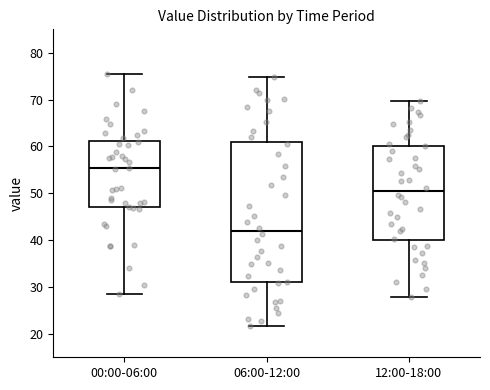

Reading left to right, read every box against the y-axis: the position of its median line, the range the box covers, and the ends of its whiskers. The values are not printed on the chart, so give them approximately, as read against the axis.

00:00-06:00: median 55, box 47 to 61, whiskers 28 to 76
06:00-12:00: median 42, box 31 to 61, whiskers 22 to 75
12:00-18:00: median 50, box 40 to 60, whiskers 28 to 70